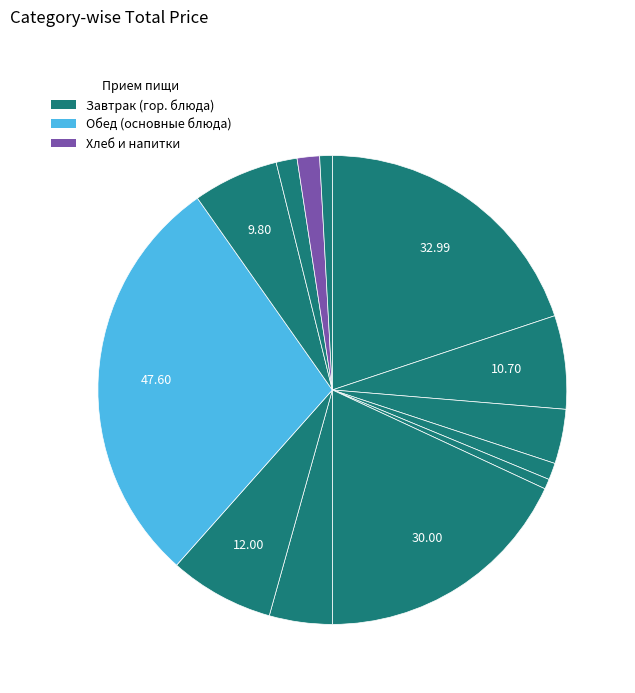

Rank the categories by value from highest to lowest.

Котлеты, биточки, шницели с соусом, Суп молочный с макаронными изд, Фрукты свежие порционные, Суп картофельный с макарон. изд, Сыр порциями, Каша рассыпчатая, Свекла отварная, Чай с лимоном, Хлеб пшеничный (обед), Чай с сахаром, Хлеб пшеничный (завтрак), Хлеб ржано-пшеничный (обед), Хлеб ржано-пшеничный (завтрак)